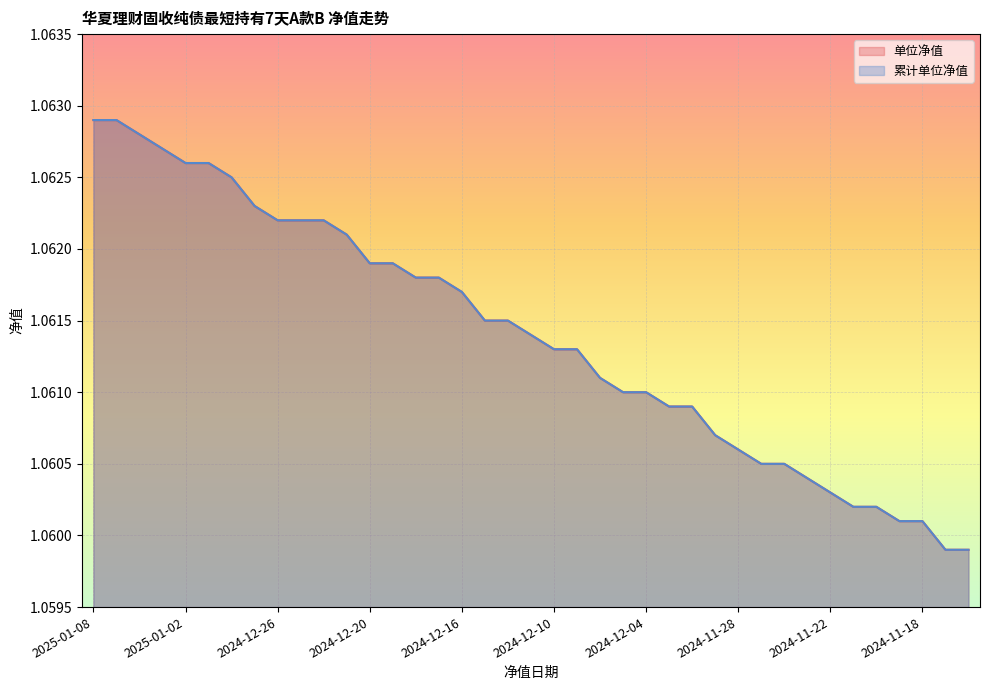

The value of 累计单位净值 at 2024-12-19 is 1.1. True or false?

True